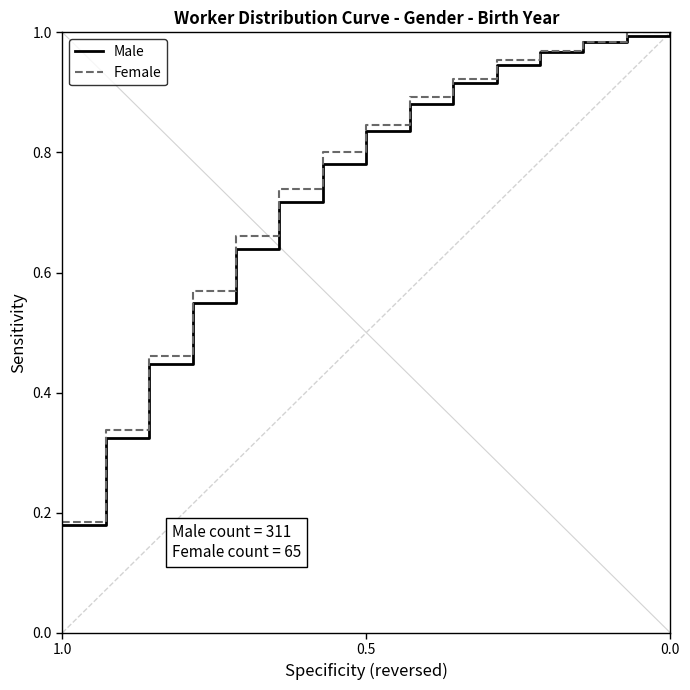

Reading left to right, extract all data points from this chart.

Male: 0.2	0.3	0.4	0.5	0.6	0.7	0.8	0.8	0.9	0.9	0.9	1.0	1.0	1.0	1.0
Female: 0.2	0.3	0.5	0.6	0.7	0.7	0.8	0.8	0.9	0.9	1.0	1.0	1.0	1.0	1.0